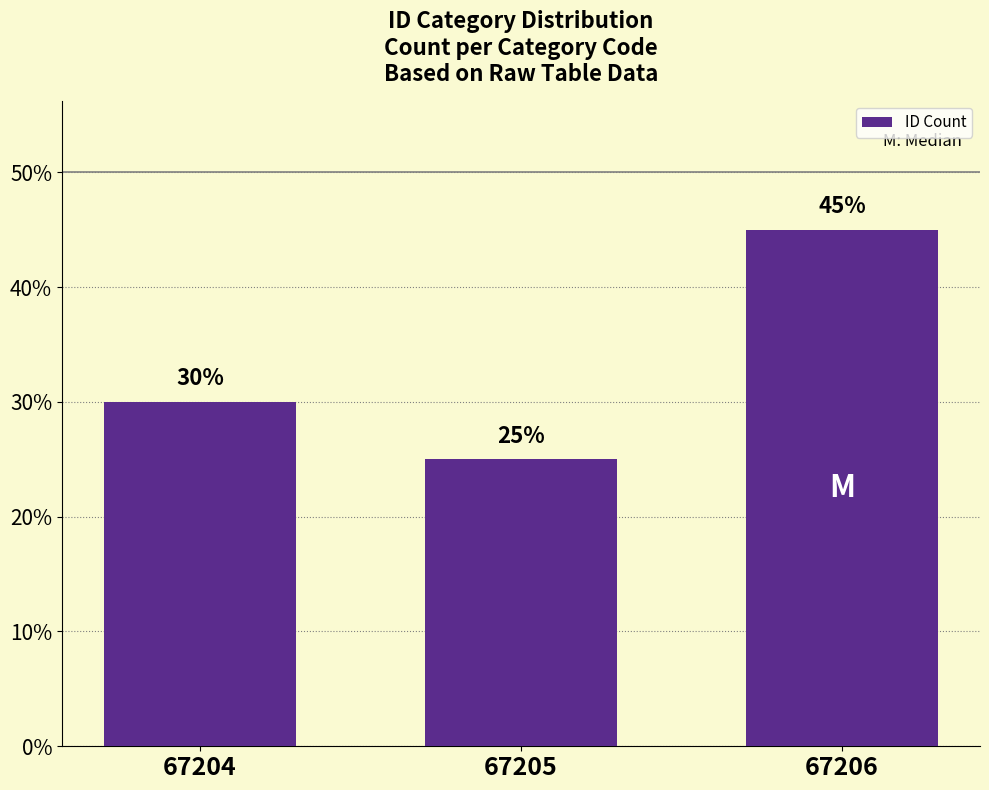

Rank the categories by value from lowest to highest.

67205, 67204, 67206